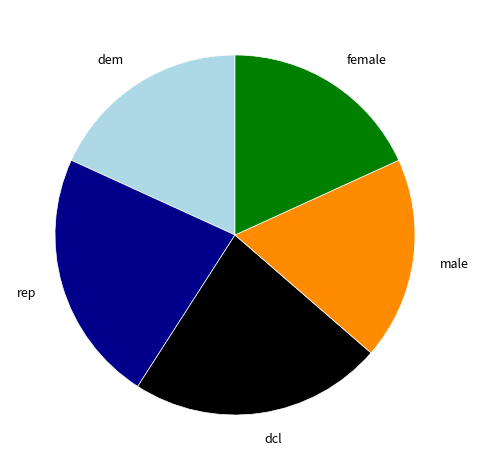

Is there a majority slice in this chart?

No